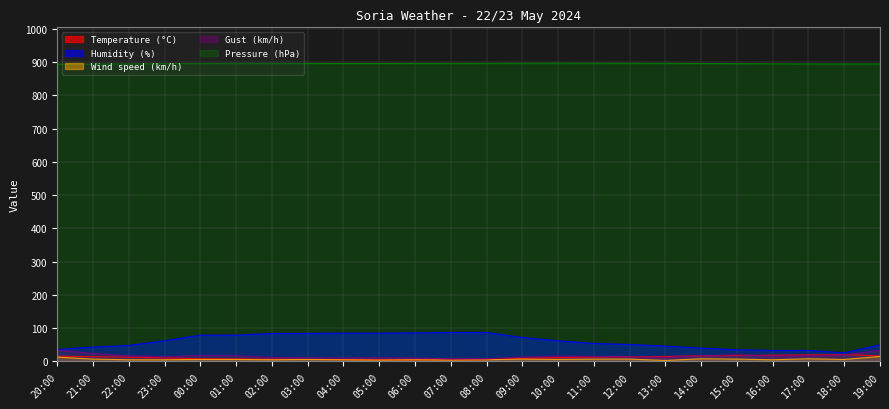

Does the chart have visible grid lines?

Yes